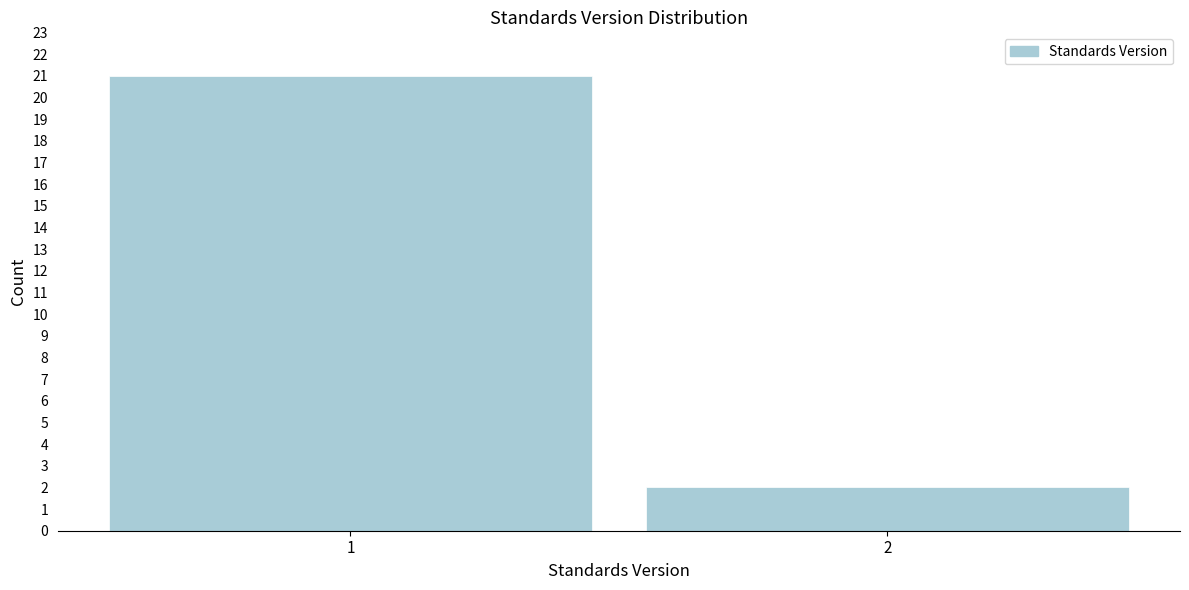

Reading left to right, transcribe all the data shown in this chart.

21	2